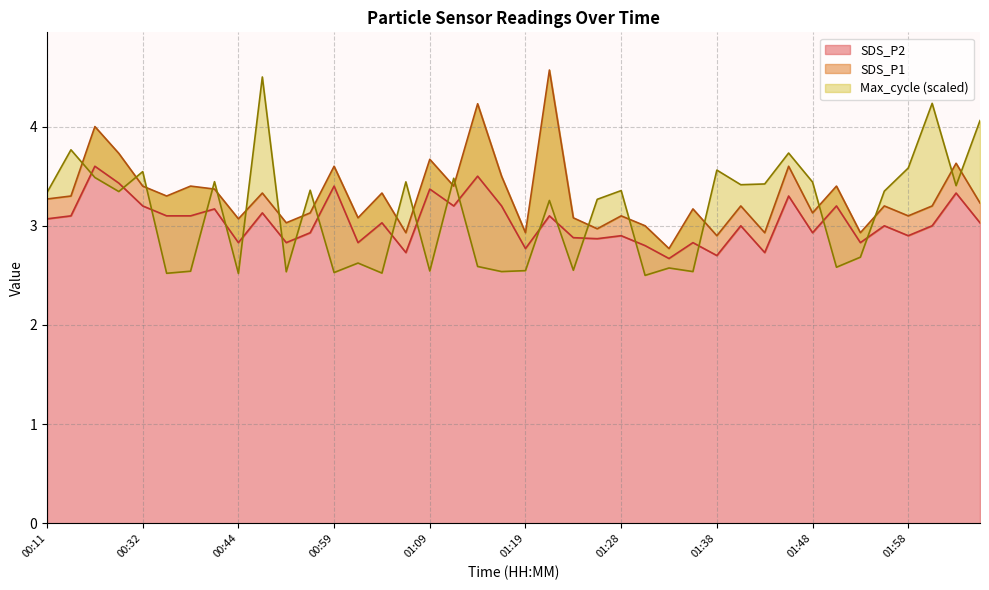

Between 01:12 and 01:53, which series saw the biggest shift?

SDS_P1